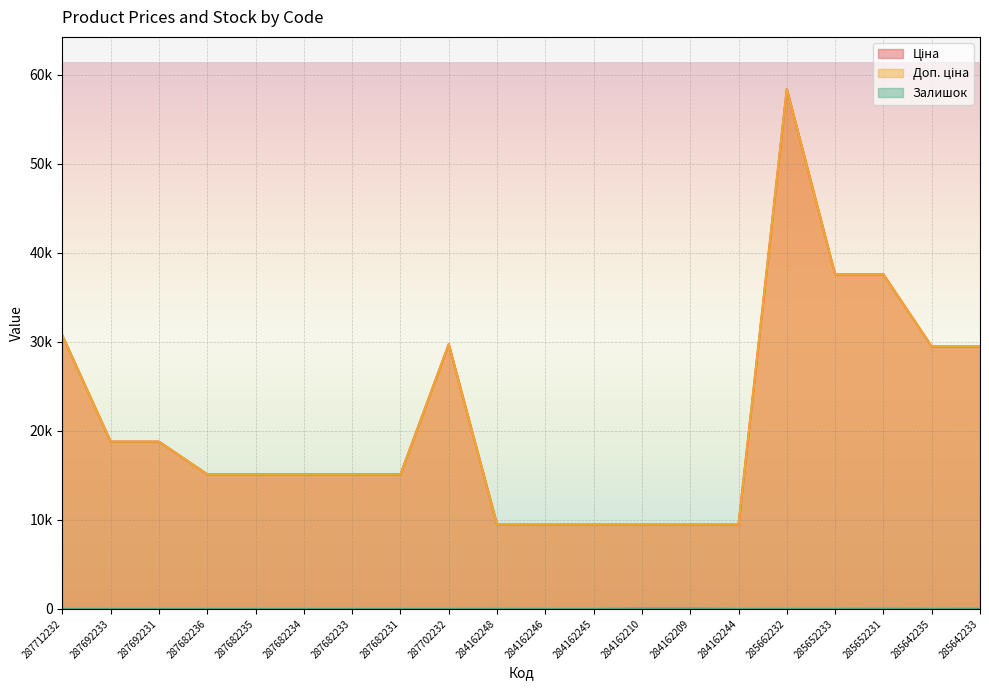

At which label does Доп. ціна reach its peak?

285662232